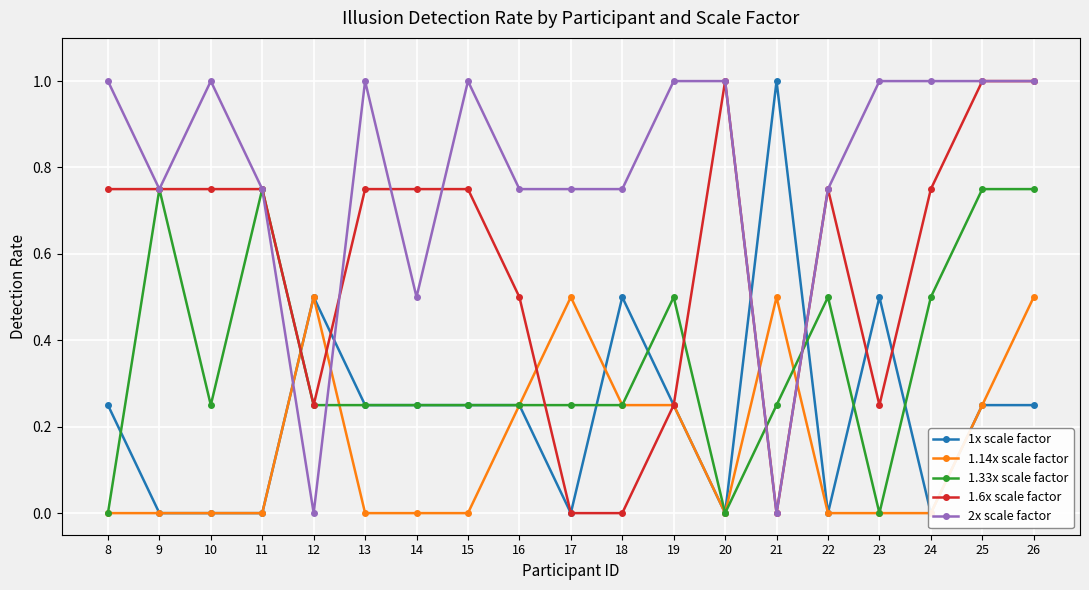

In 1x scale factor, how many points are lower than both neighbors (excluding endpoints)?

4